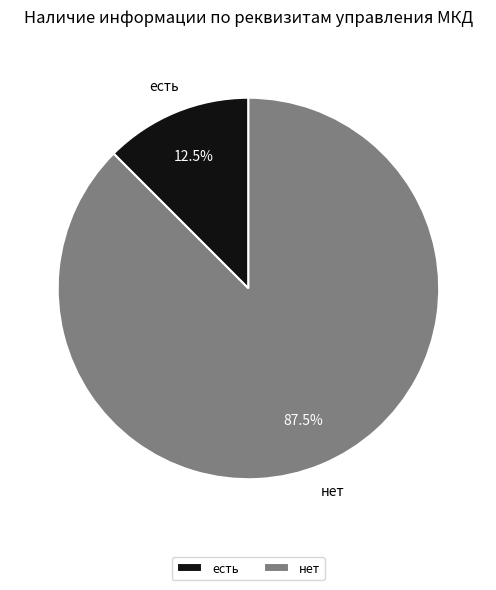

To the nearest percent, what is the difference between the largest and smallest slice percentages?

75%